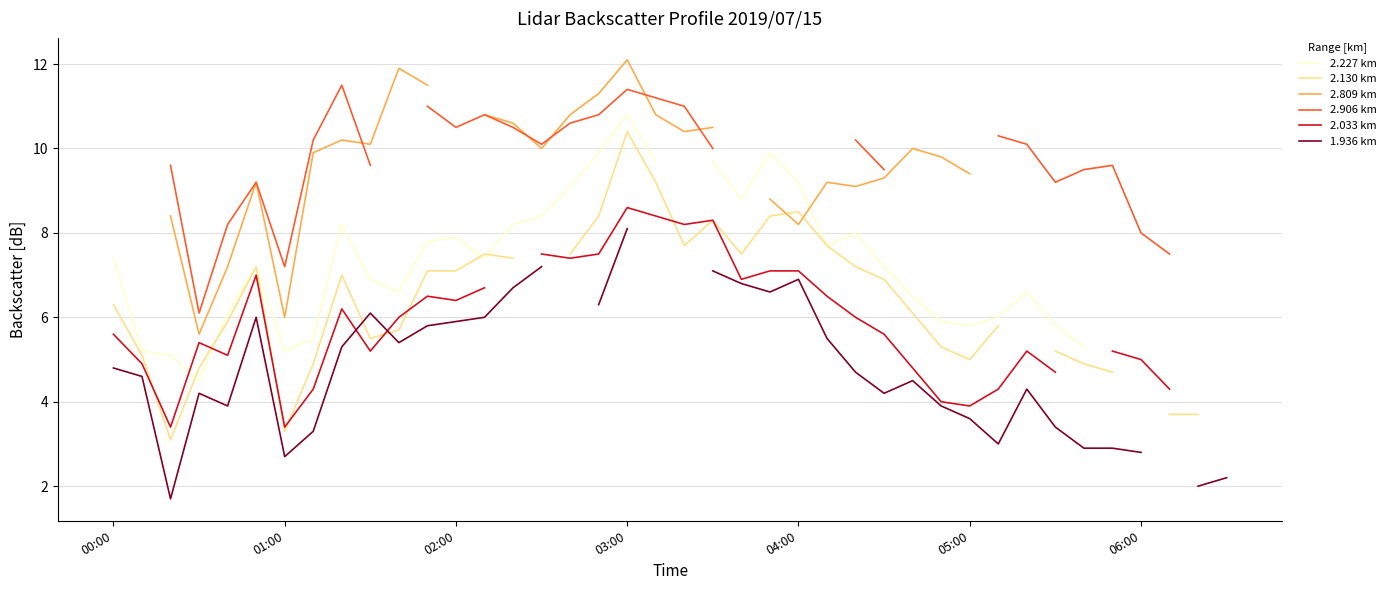

What are all the series names shown in the legend?

2.227 km, 2.130 km, 2.809 km, 2.906 km, 2.033 km, 1.936 km